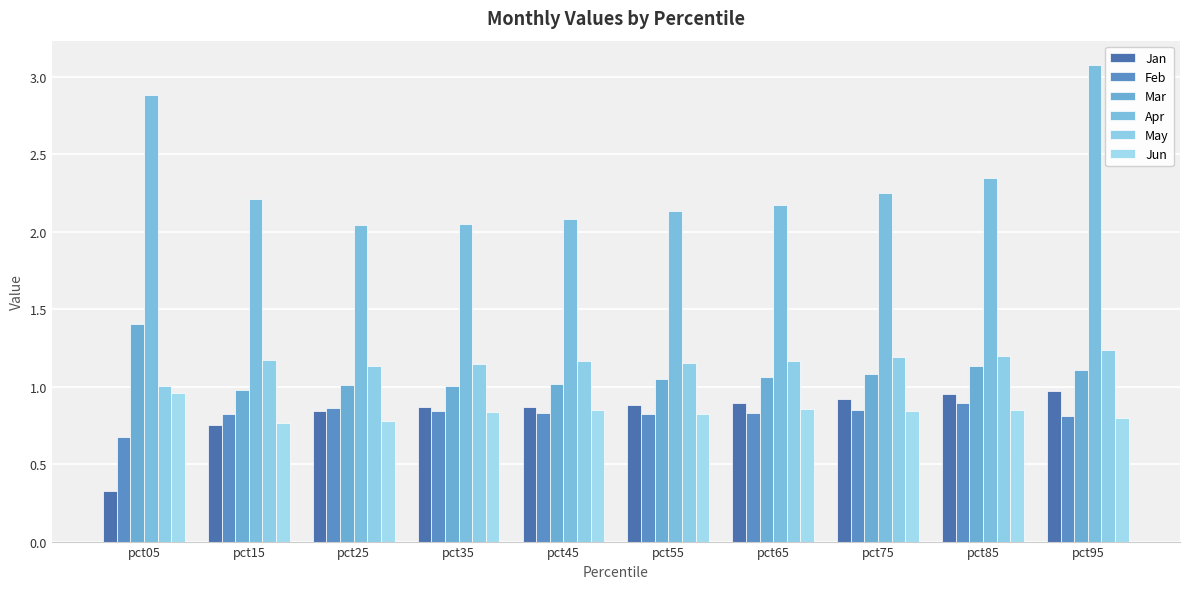

What is the spread (max minus min) of values at pct65?

1.3